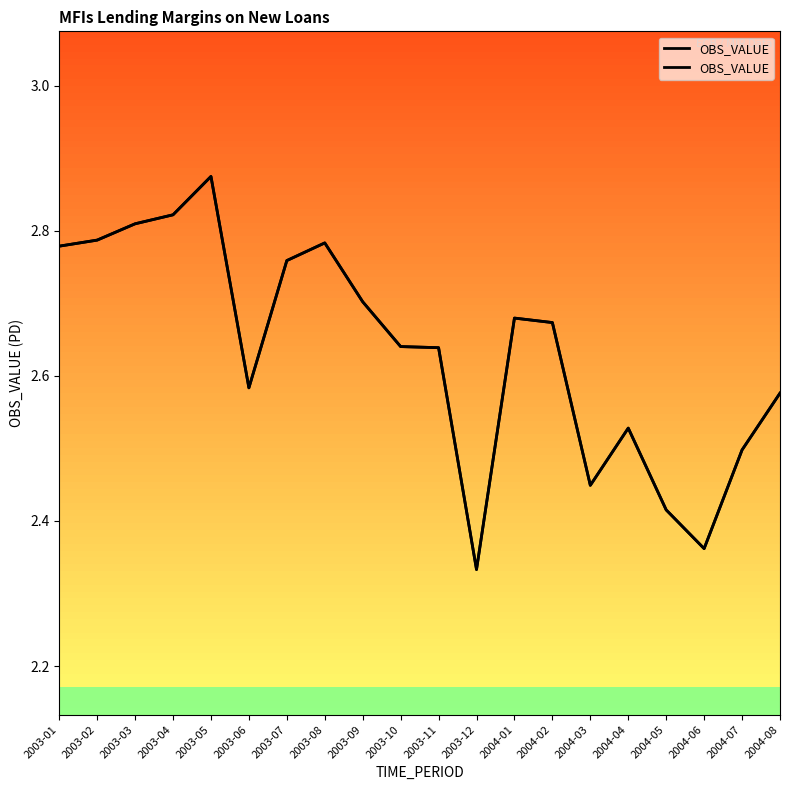

The chart shows a value of 4.2 at 2003-01. True or false?

False